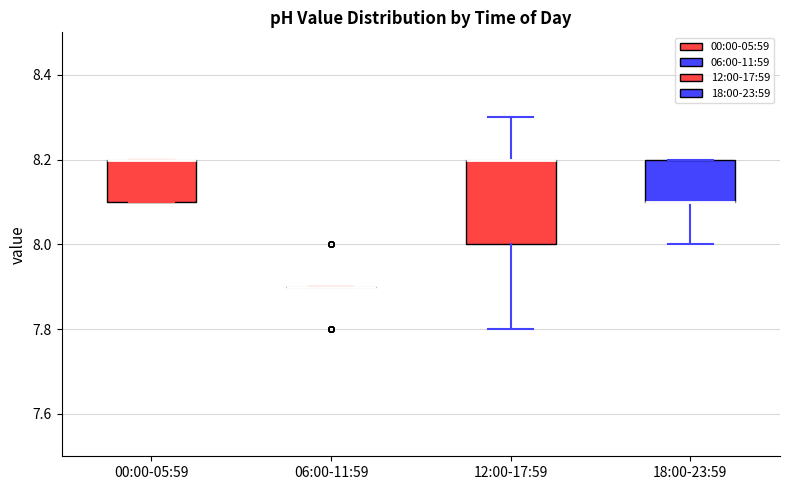

Reading left to right, read every box against the y-axis: the position of its median line, the range the box covers, and the ends of its whiskers. The values are not printed on the chart, so give them approximately, as read against the axis.

00:00-05:59: median 8.2 (drawn on the box's upper edge), box 8.1 to 8.2, whiskers 8.1 to 8.2
06:00-11:59: box collapsed to a line at 7.9, whiskers 7.9 to 7.9
12:00-17:59: median 8.2 (drawn on the box's upper edge), box 8.0 to 8.2, whiskers 7.8 to 8.3
18:00-23:59: median 8.1 (drawn on the box's lower edge), box 8.1 to 8.2, whiskers 8.0 to 8.2